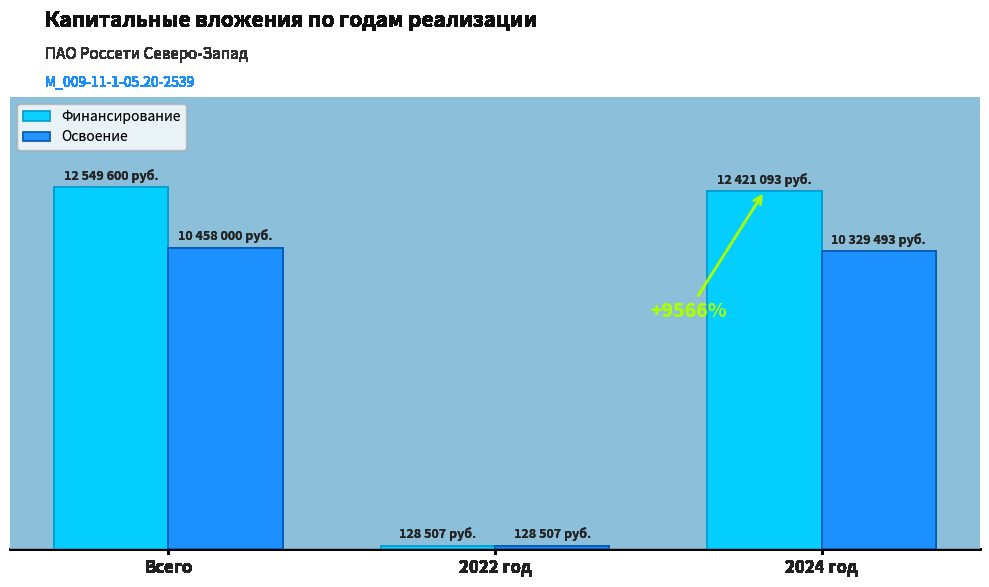

Which series has the largest range (max minus min)?

Финансирование